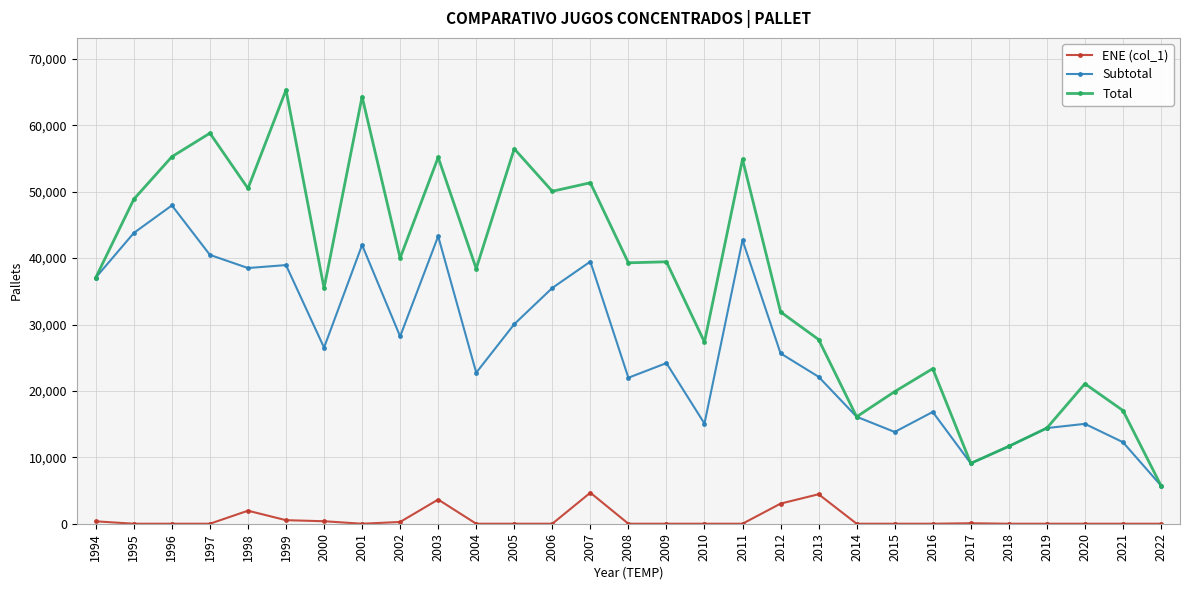

Is the value of Subtotal at 1997 greater than the value of Total at 1995?

No